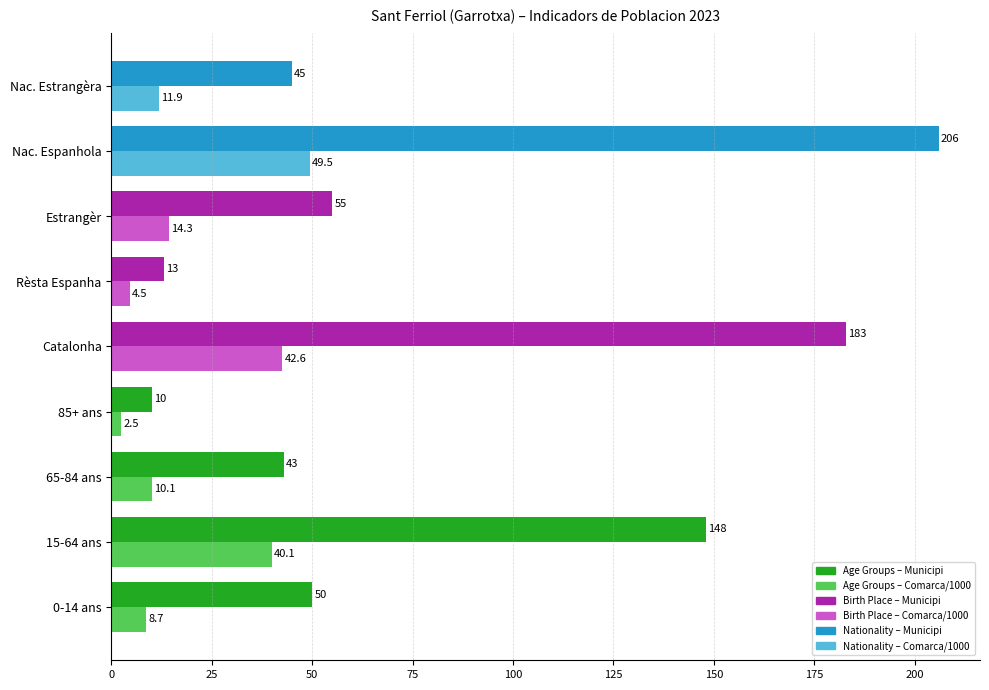

At which category is the sum across all series the highest?

Nac. Espanhola